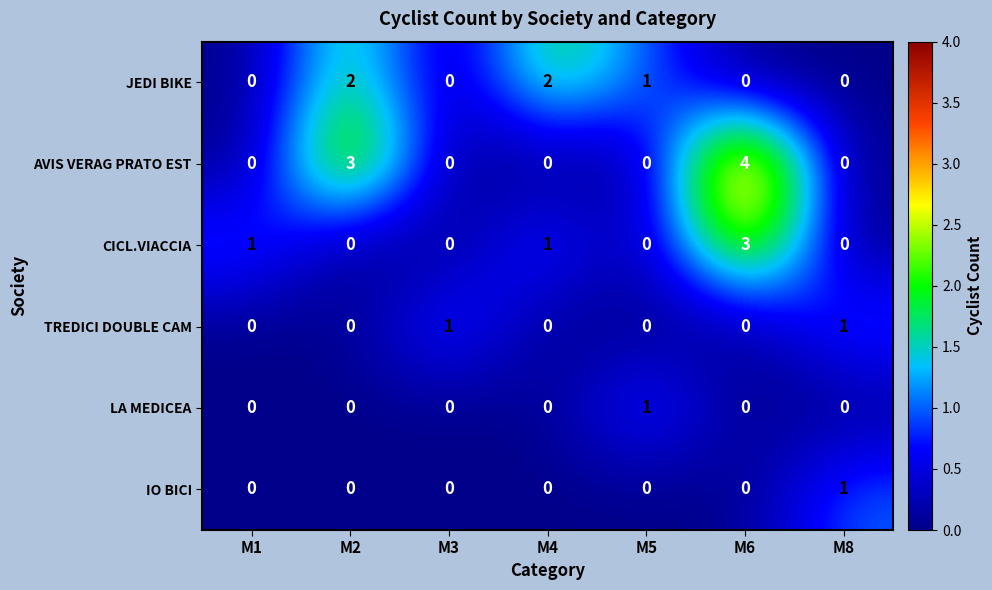

Which series has the widest spread of values?

AVIS VERAG PRATO EST